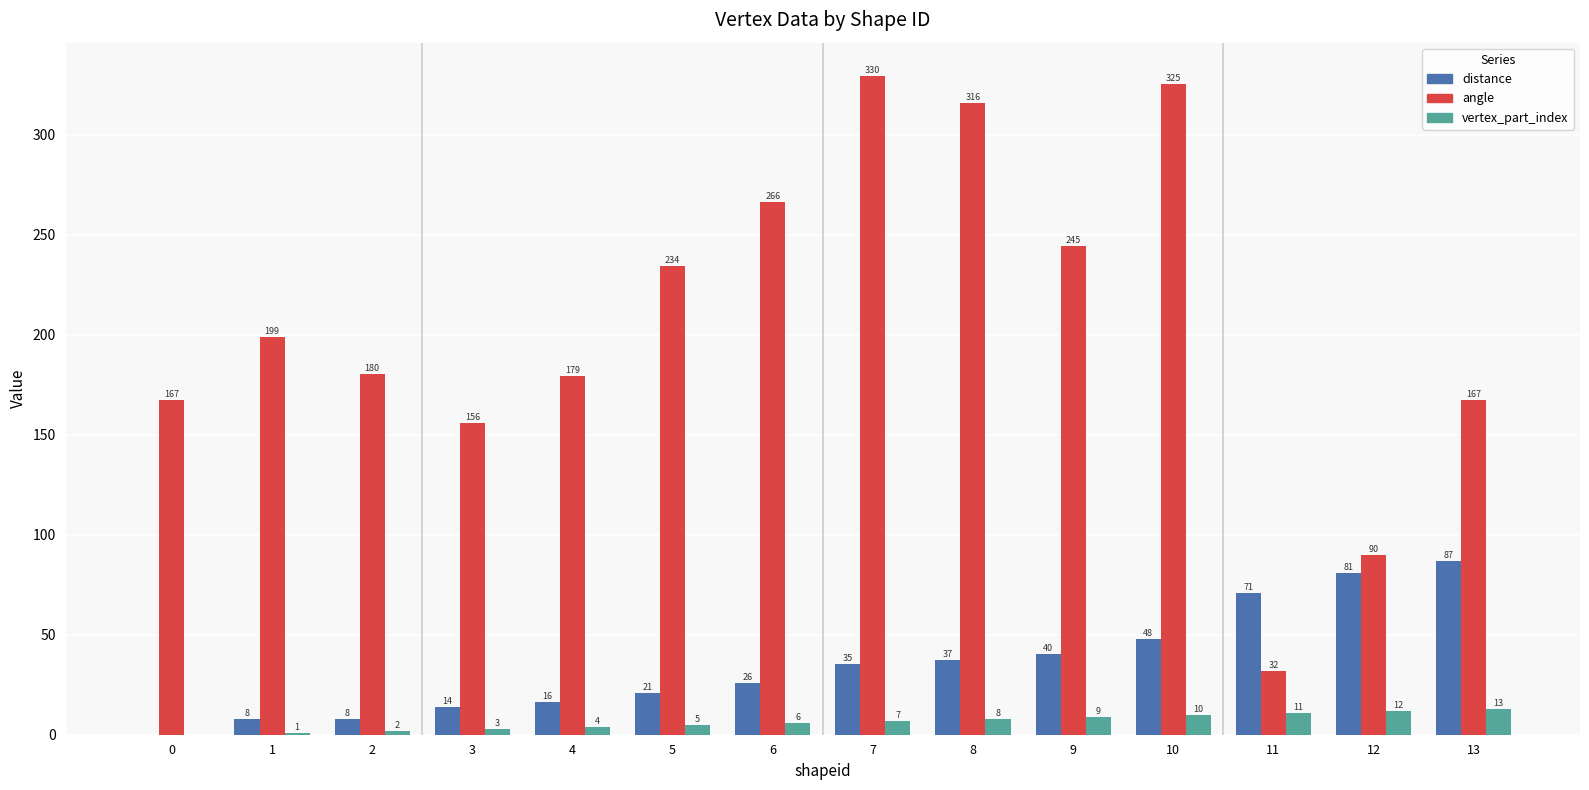

The value of vertex_part_index at 5 is 5.0. True or false?

True